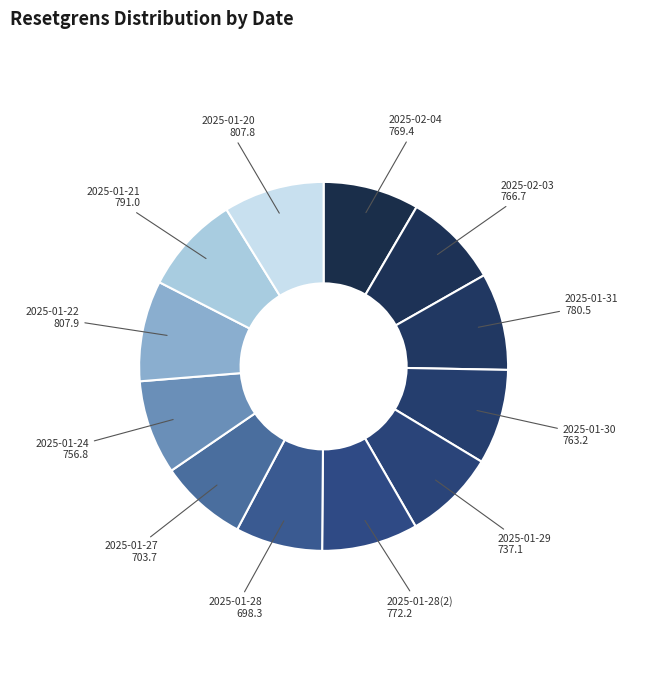

Which slice is the smallest?

2025-01-28